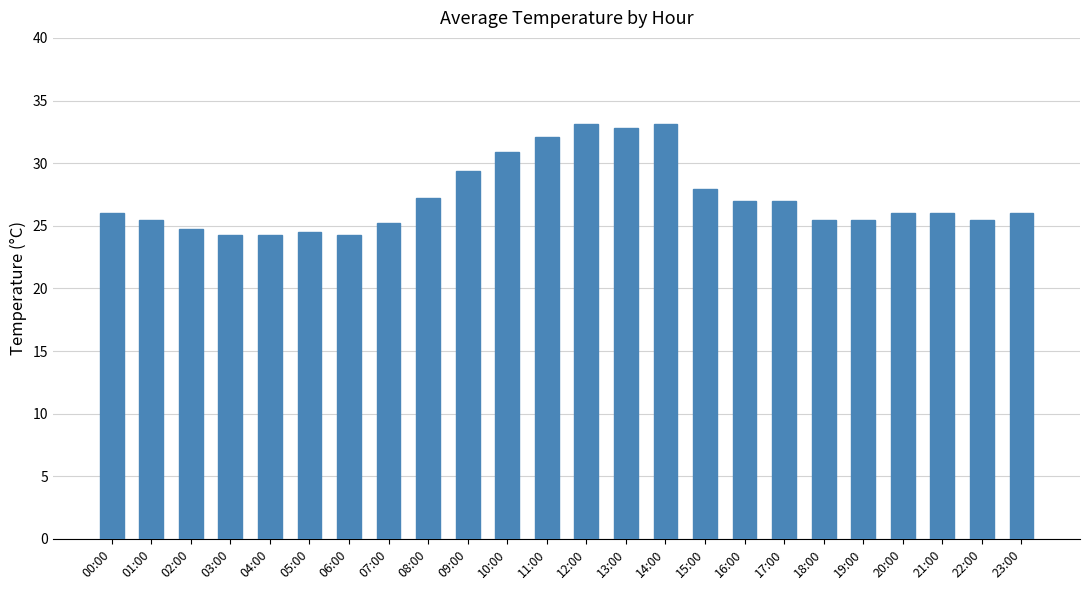

True or false: the data shows 38.3 at 07:00.

False